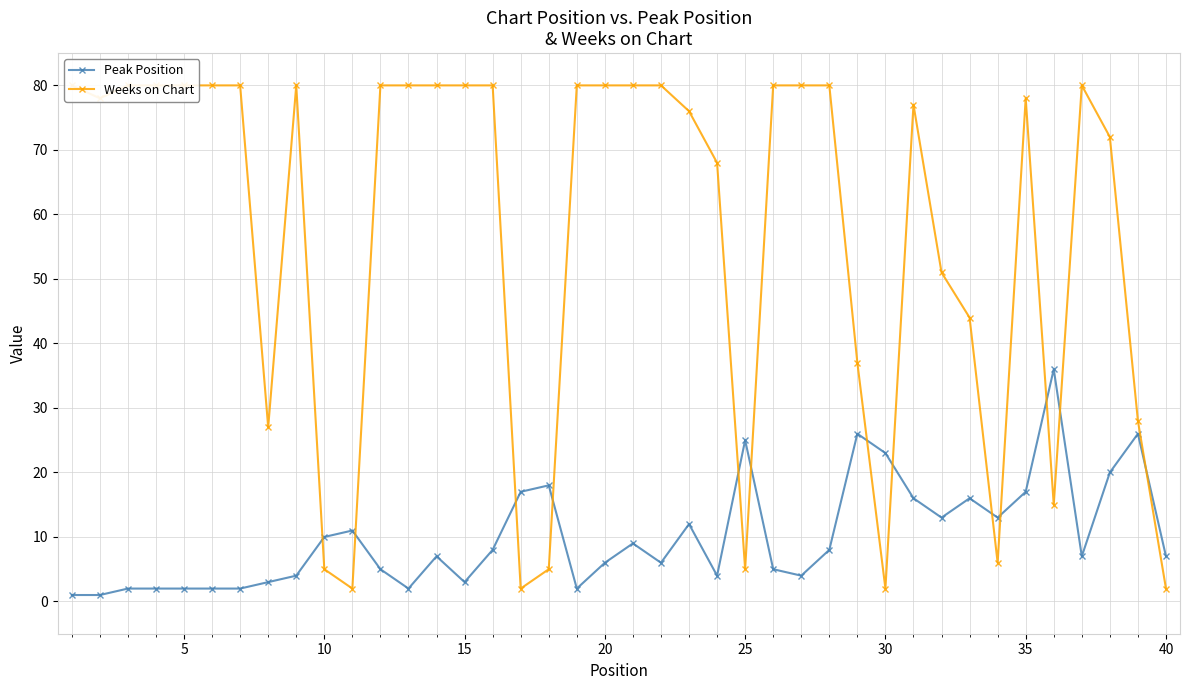

At which label does Peak Position first exceed 7?

10